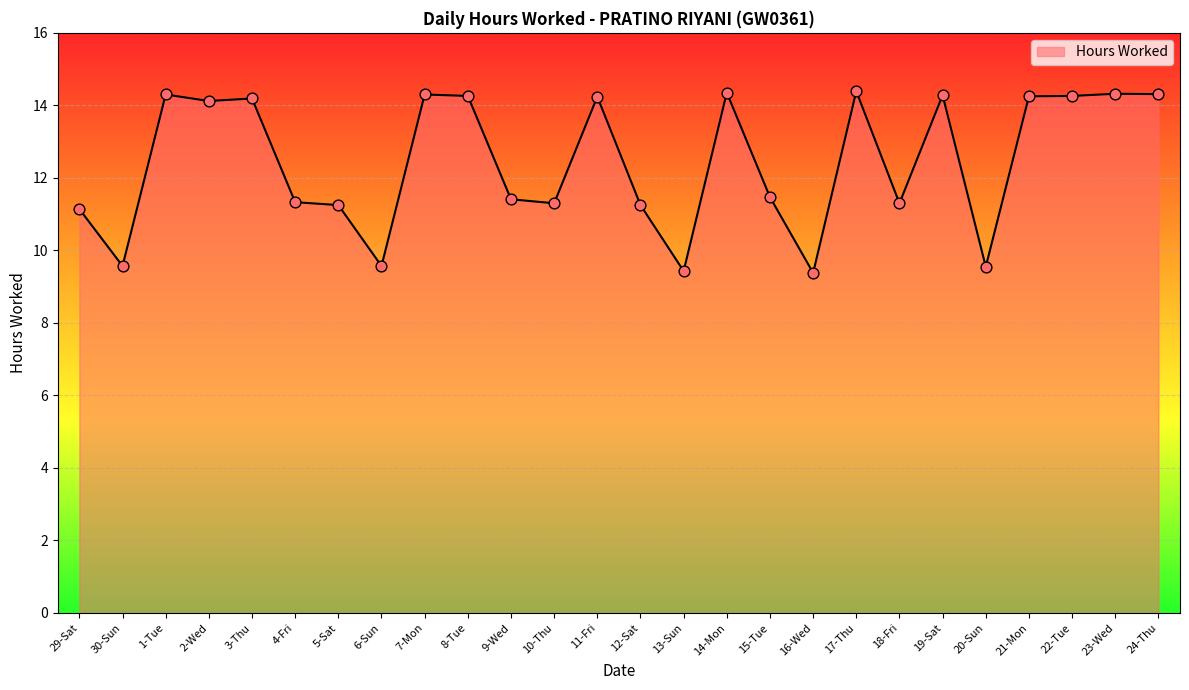

Which has a higher value, 3-Thu or 20-Sun?

3-Thu